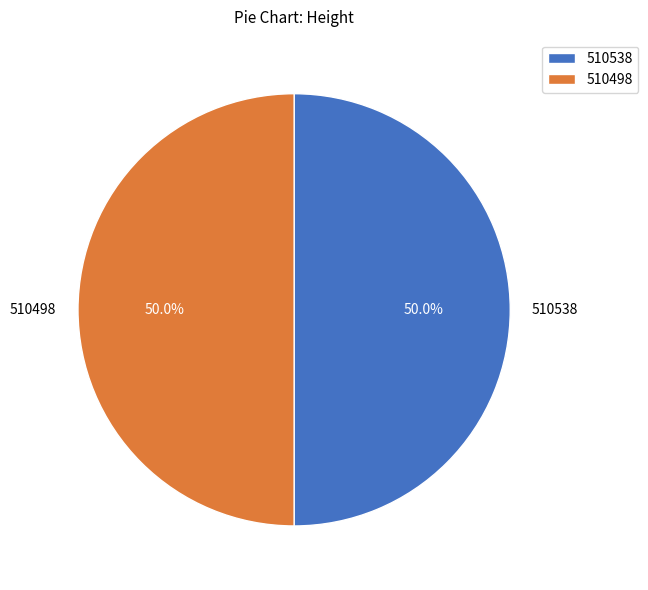

Approximately how many times larger is the value at 510498 compared to 510538?

1.0